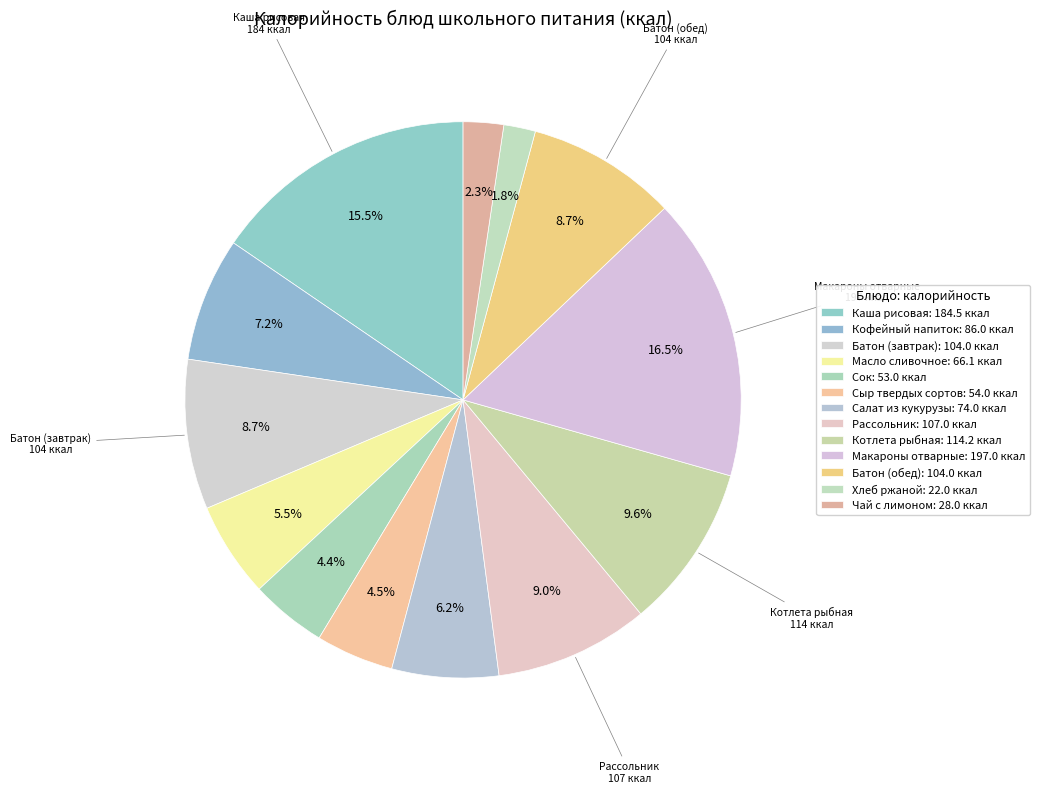

How many segments does this pie chart have?

13